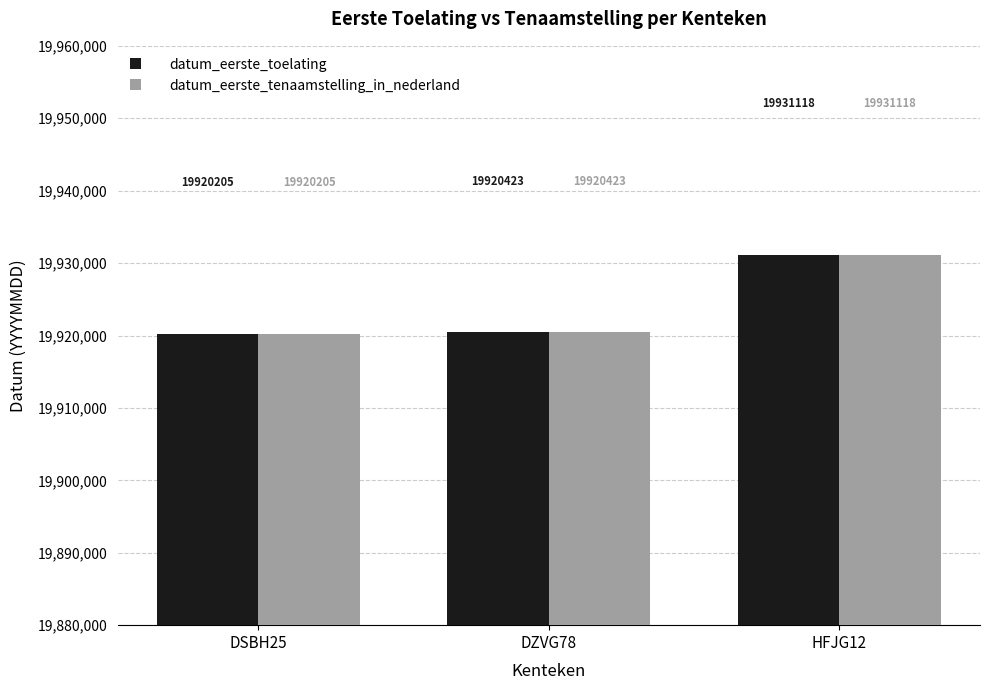

Reading left to right, what are all the values shown in this chart?

datum_eerste_toelating: 19920205	19920423	19931118
datum_eerste_tenaamstelling_in_nederland: 19920205	19920423	19931118